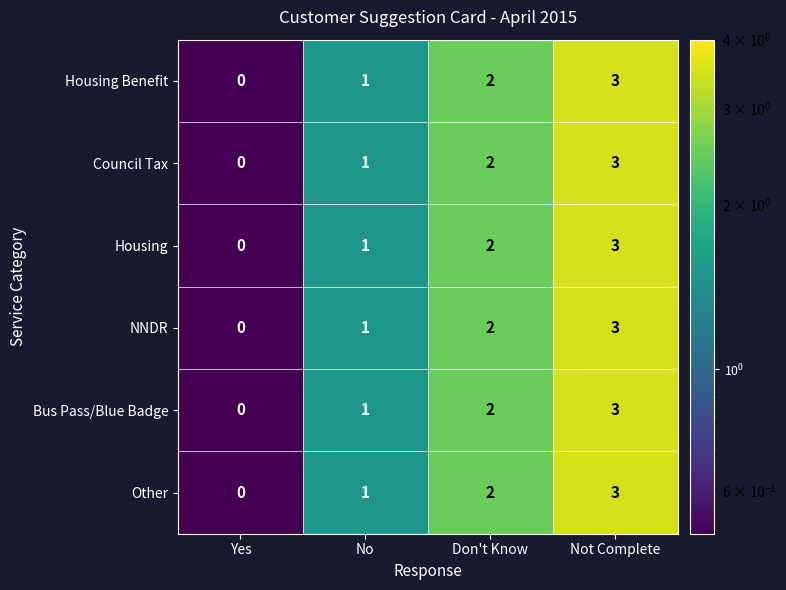

Is the value of NNDR at Yes greater than the value of Council Tax at Not Complete?

No